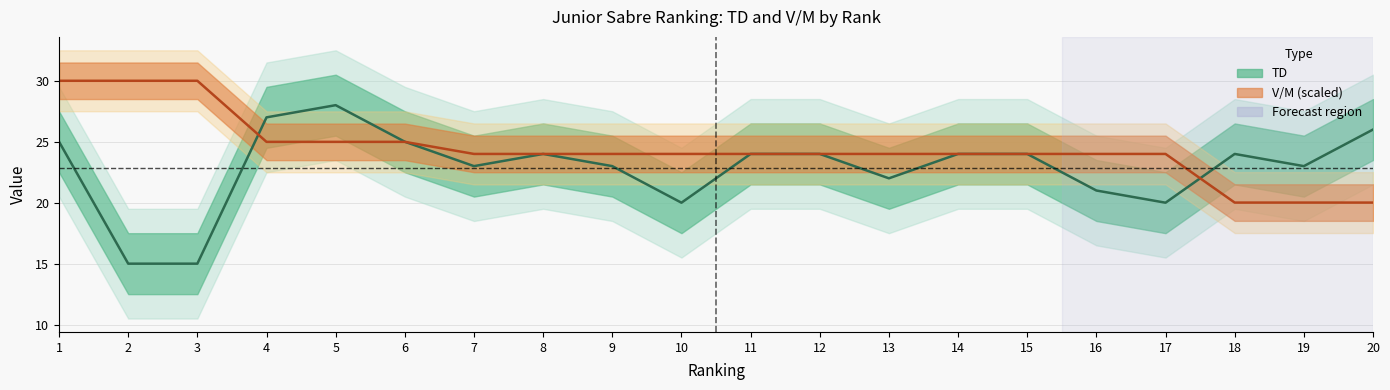

What is the lowest value of the TD series?

15.0